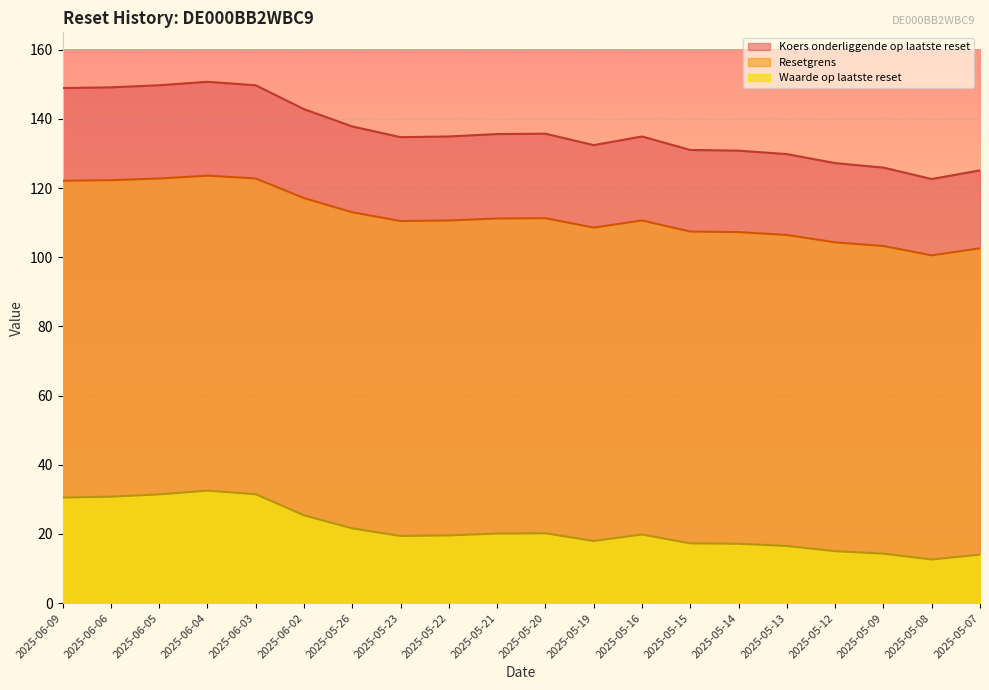

What position from the left is 2025-06-03?

5